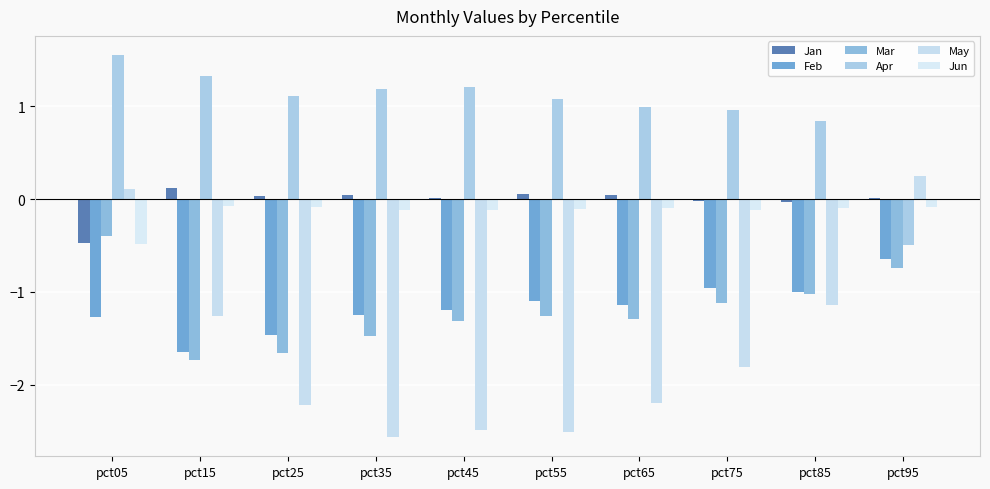

What is the total value across all series at pct95?

-1.7